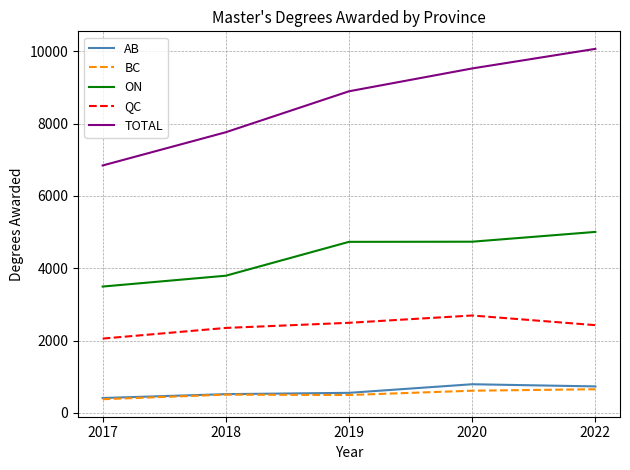

The value of TOTAL at 2017 is 1901. True or false?

False